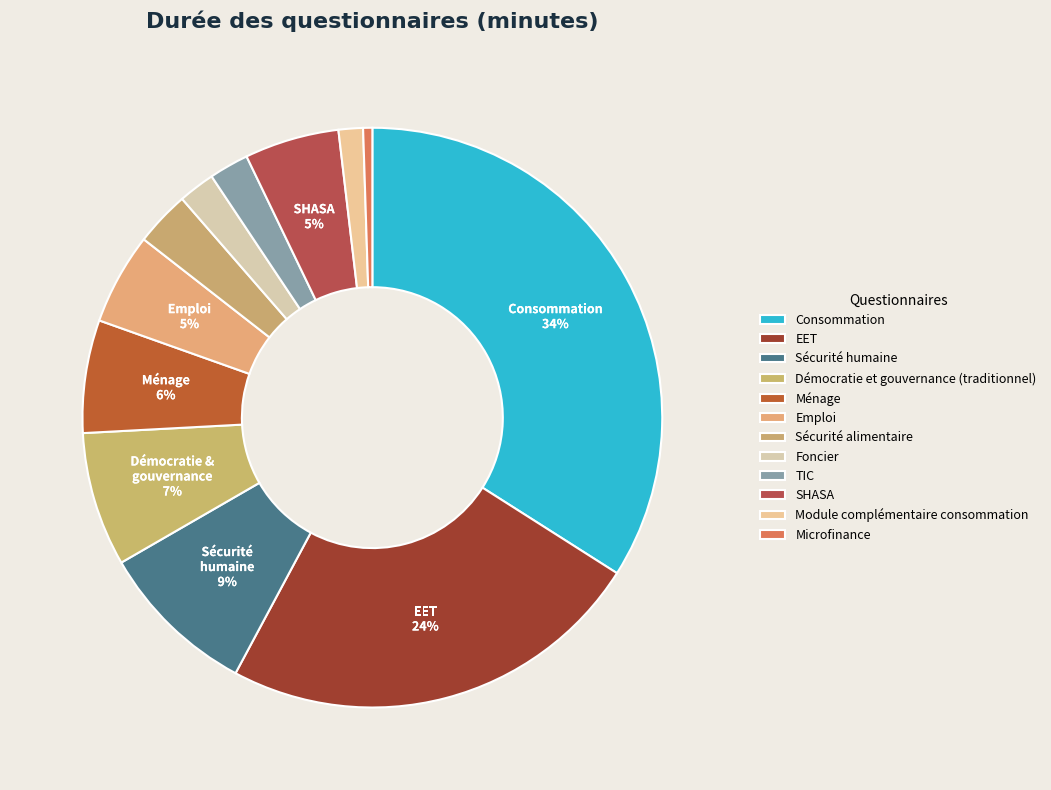

Do TIC and Module complémentaire consommation together represent more than half of the pie?

No